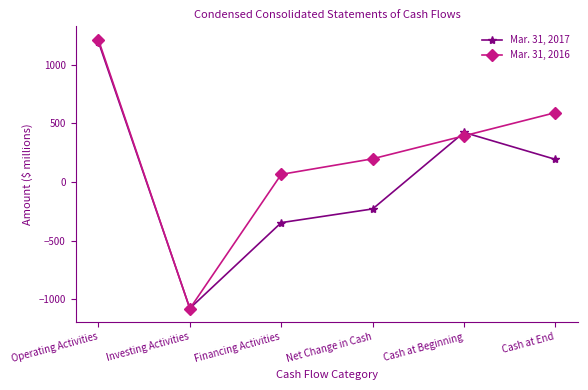

Is the value of Mar. 31, 2016 at Financing Activities greater than the value of Mar. 31, 2017 at Investing Activities?

Yes